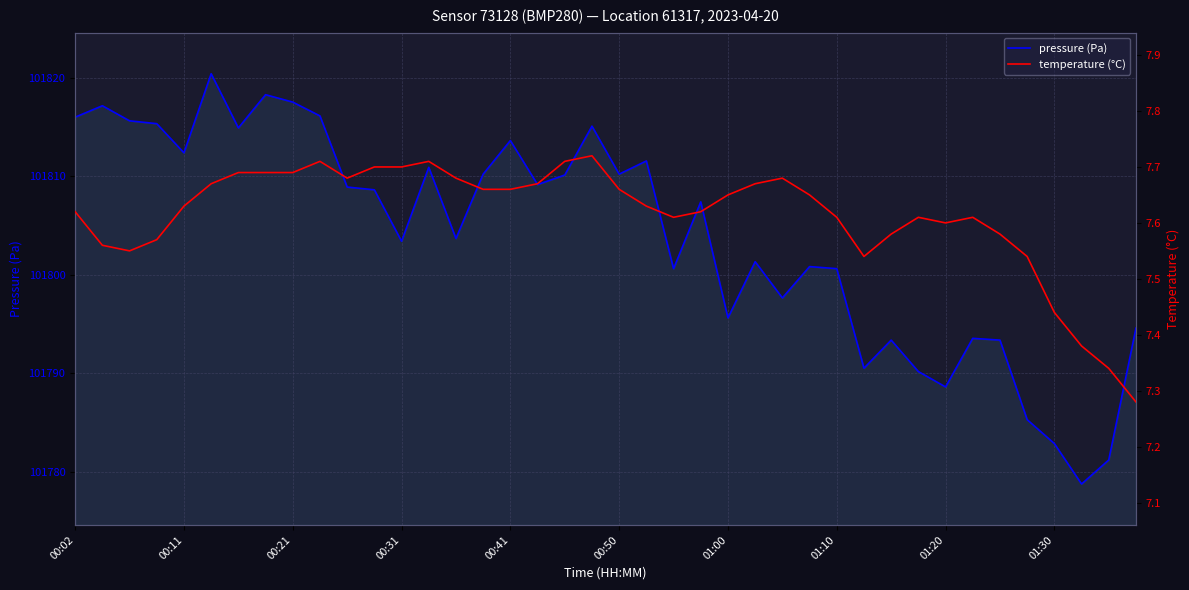

Is it true that pressure (Pa) equals 144311.8 at 00:11?

False